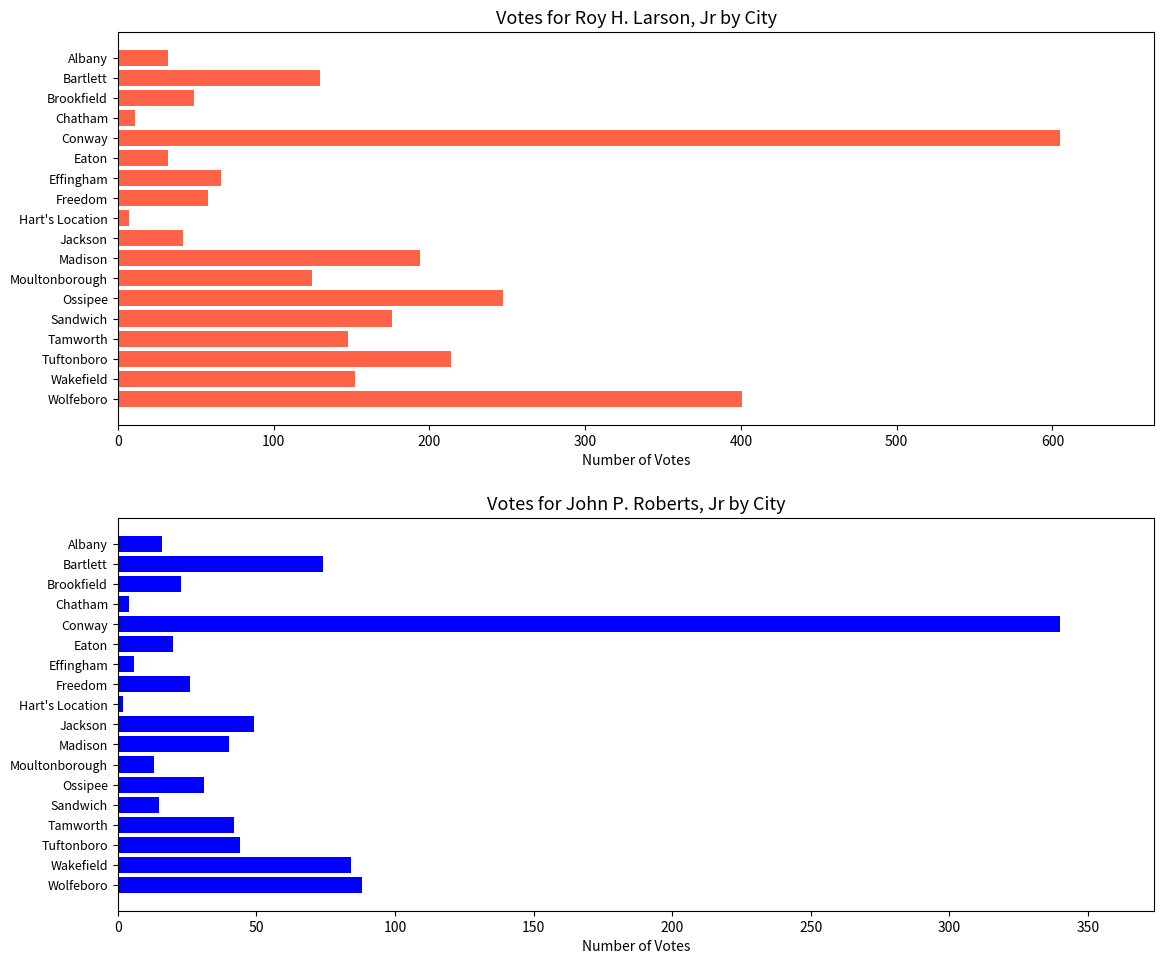

Read the John P. Roberts, Jr value at Moultonborough.

13